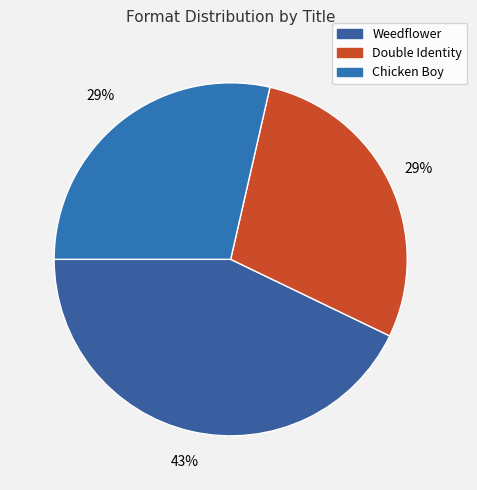

Do Chicken Boy and Double Identity together represent more than half of the pie?

Yes